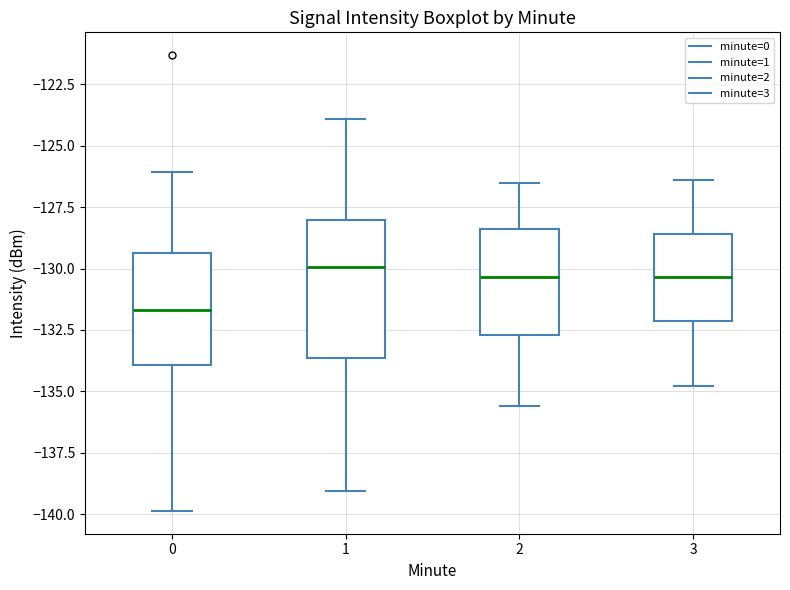

Which box is the tallest, from its lower edge to its upper edge?

1